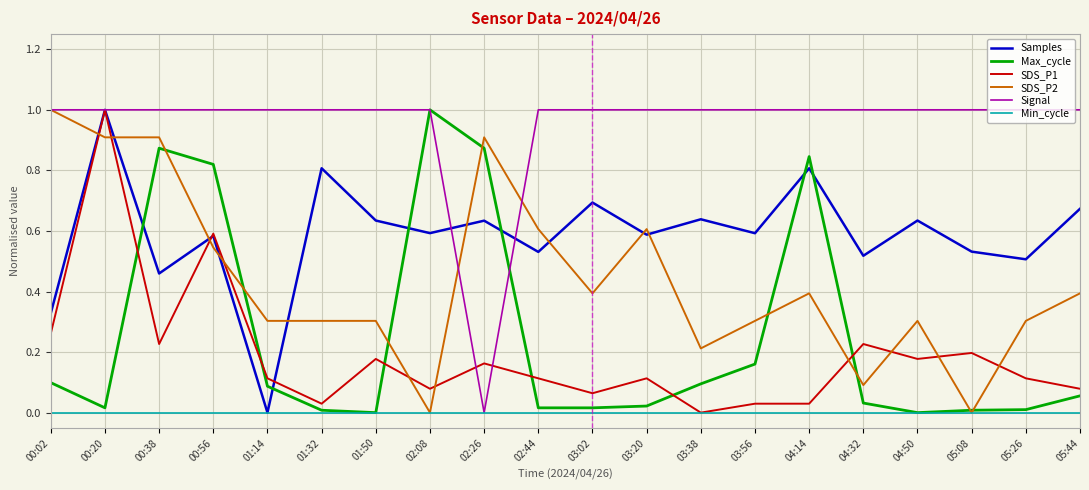

At which category does Samples reach its first local peak?

00:20